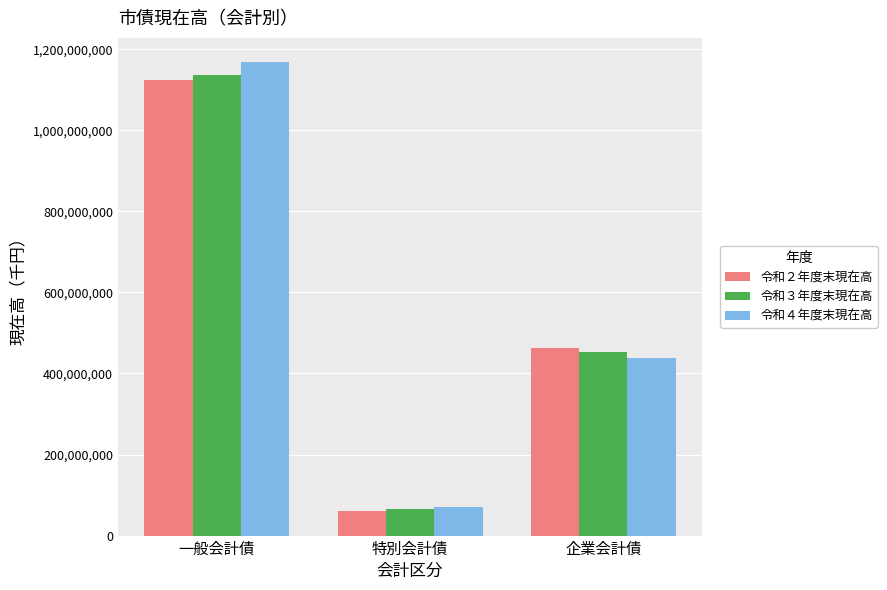

At which category does the chart reach its peak across all series?

一般会計債